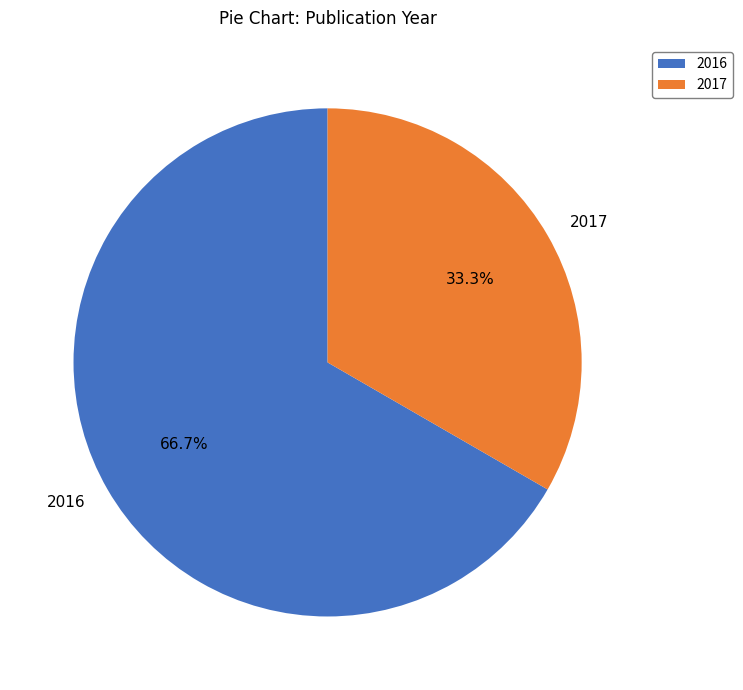

Which slice is the smallest?

2017